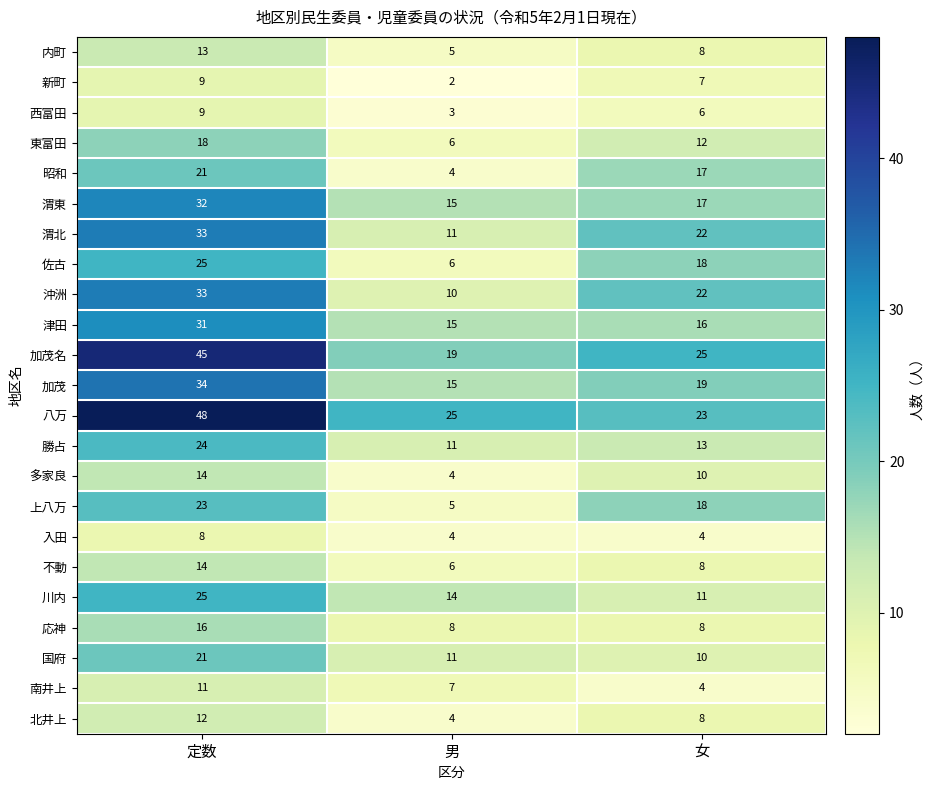

What is the total value across all series at 定数?

519